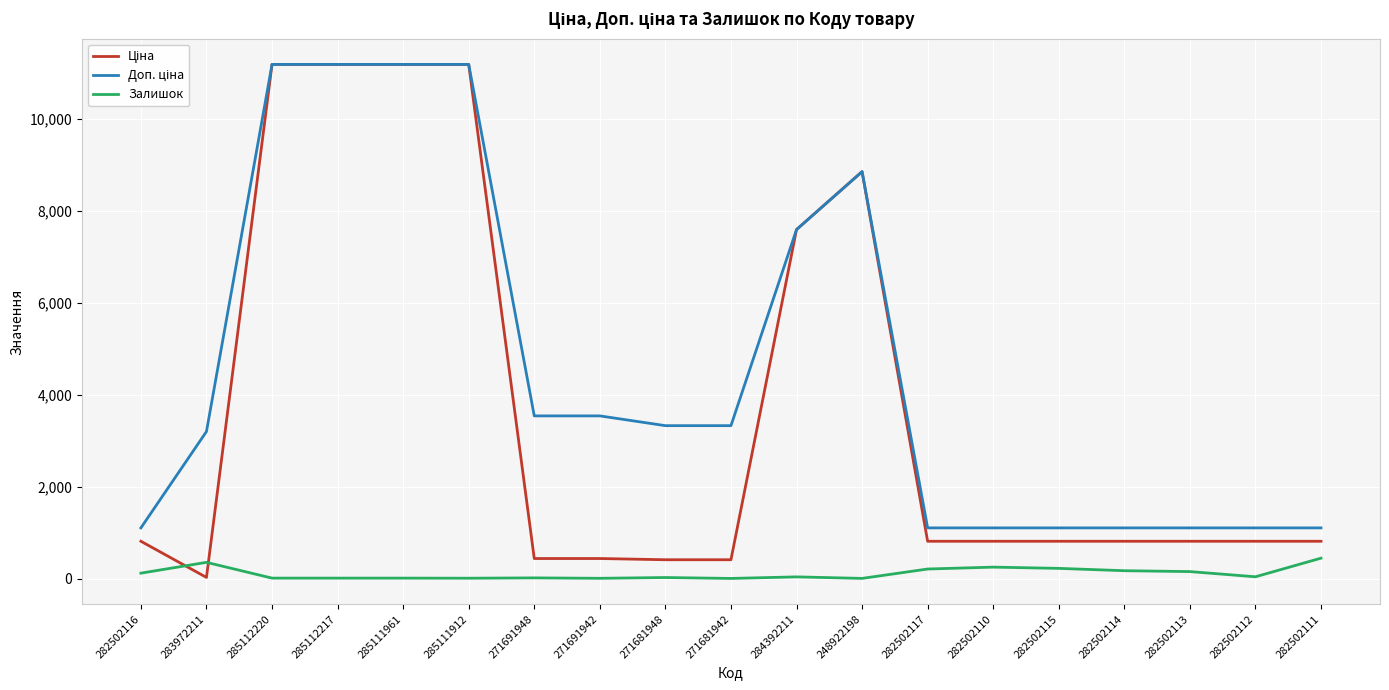

What is the greatest value displayed?

11188.2